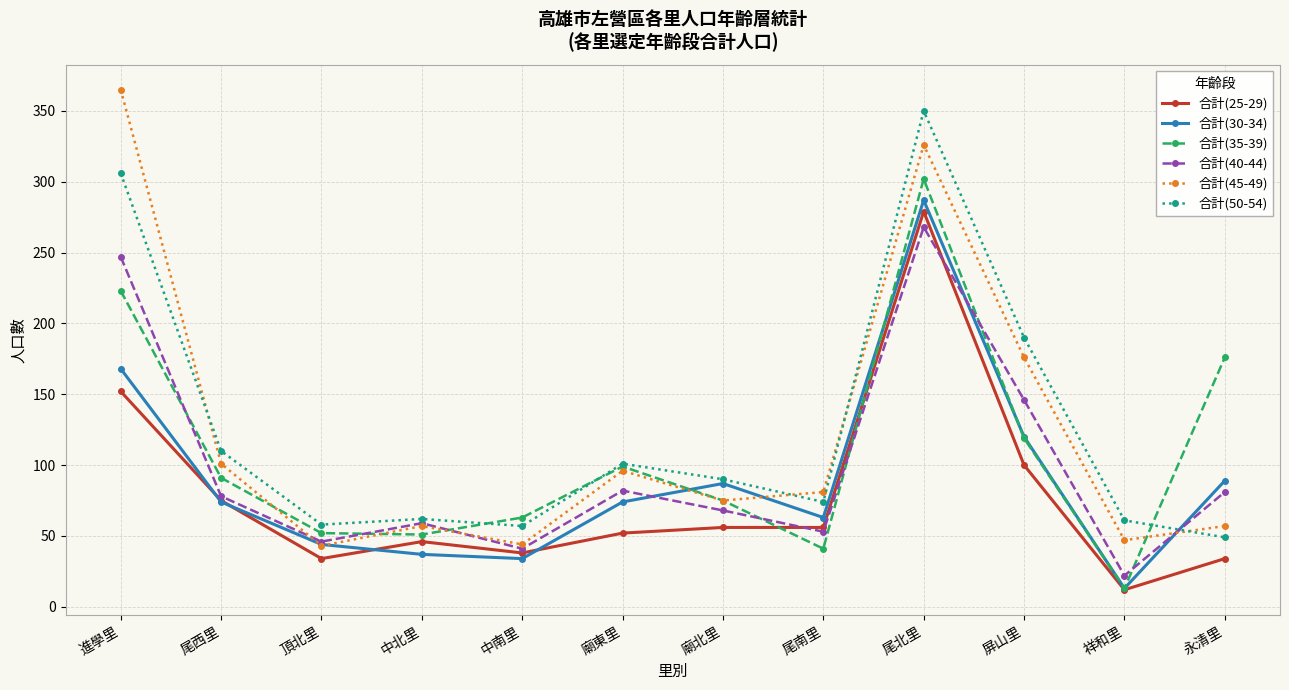

In 合計(50-54), how many points are higher than both neighbors (excluding endpoints)?

3